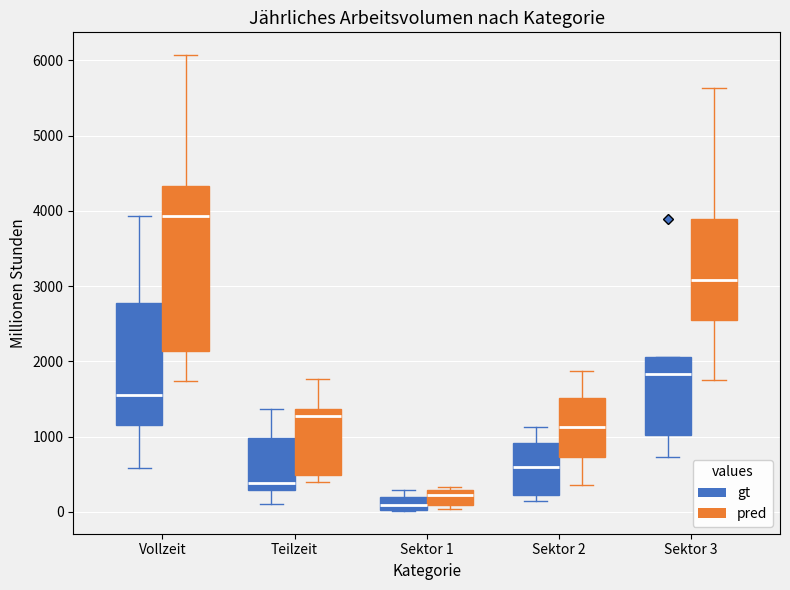

Where does the median line of the box for Sektor 3 (gt) sit on the y-axis? The values are not printed on the chart, so give them approximately, as read against the axis.

1800